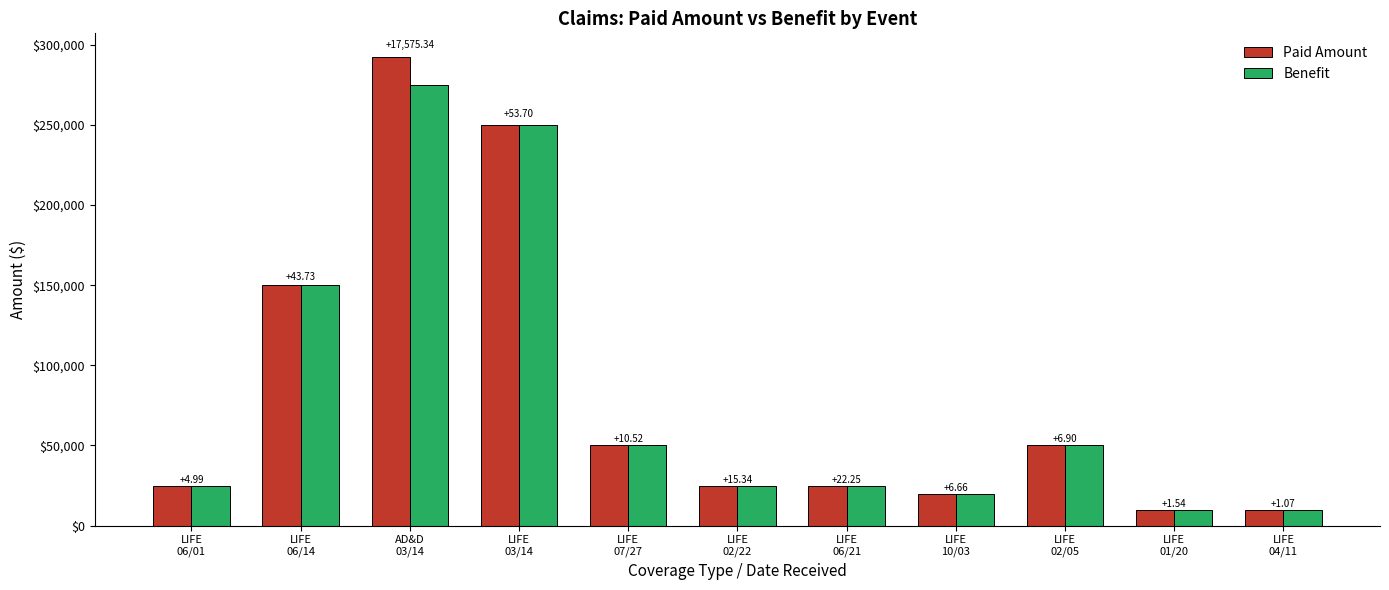

What is the lowest value of the Benefit series?

10000.0